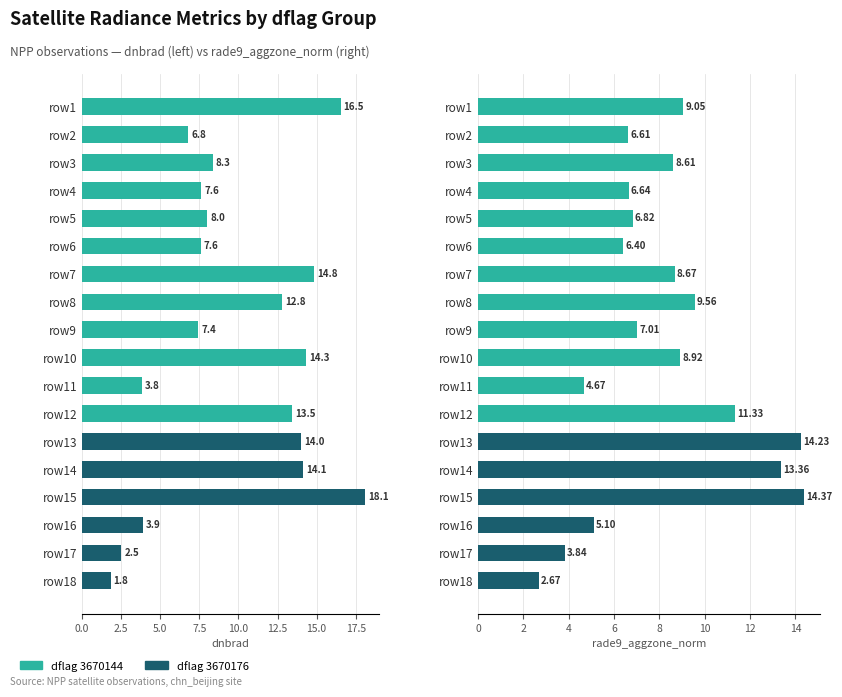

Are the bars horizontal?

Yes